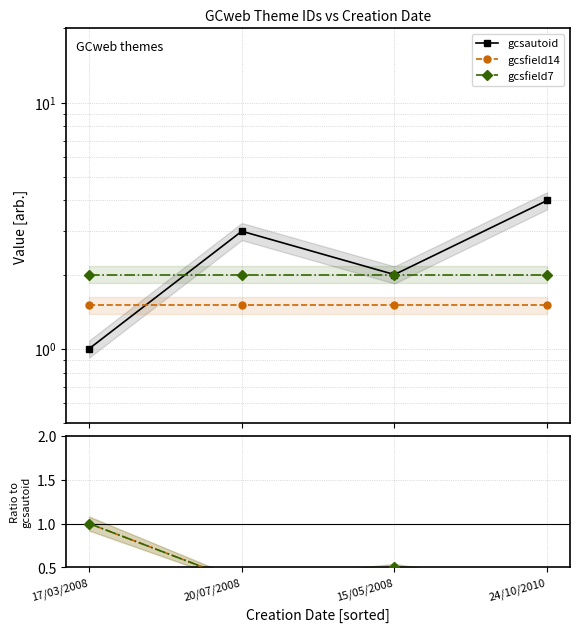

What are all the series names shown in the legend?

gcsautoid, gcsfield14, gcsfield7